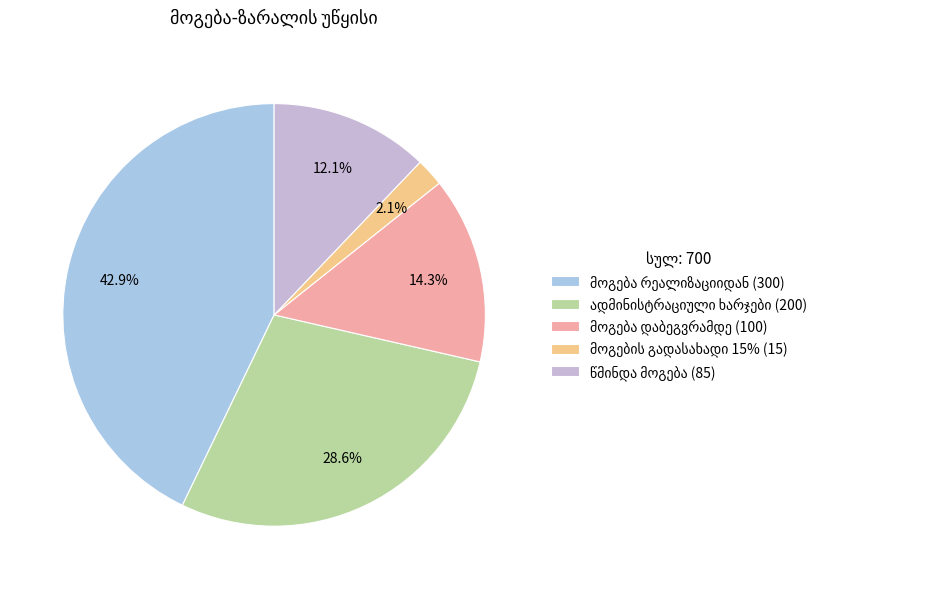

Does მოგების გადასახადი 15% account for over 50% of the chart?

No